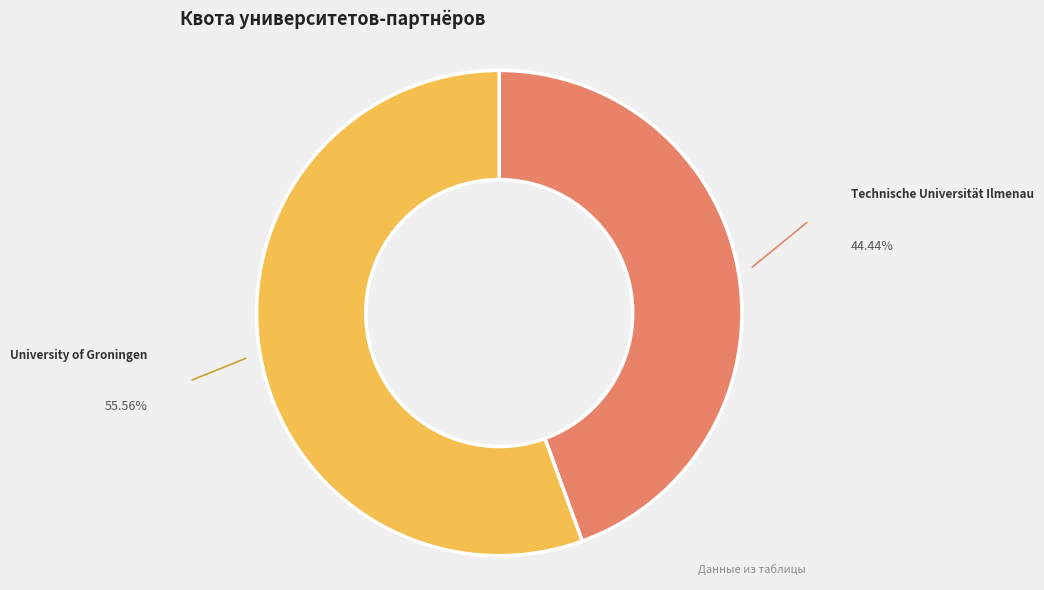

Which category accounts for the majority?

University of Groningen